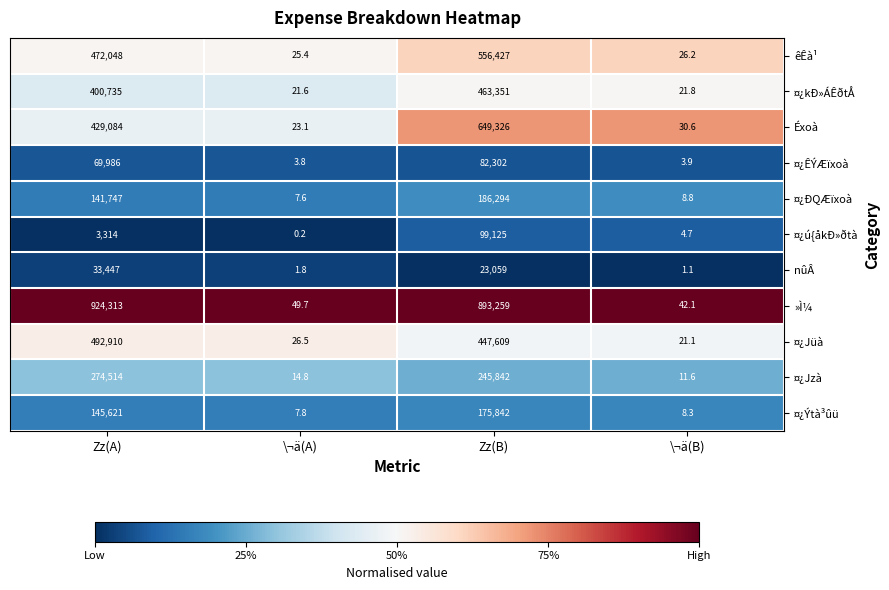

Which category has the lowest value across all series?

\¬ä(A)